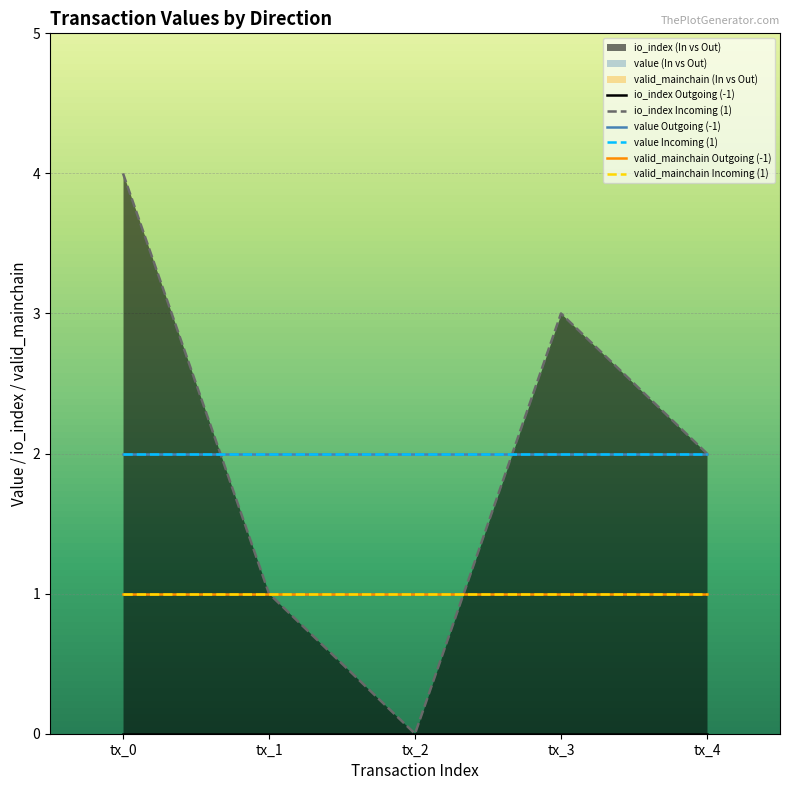

True or false: valid_mainchain Outgoing (-1) and value Outgoing (-1) intersect in this chart.

False